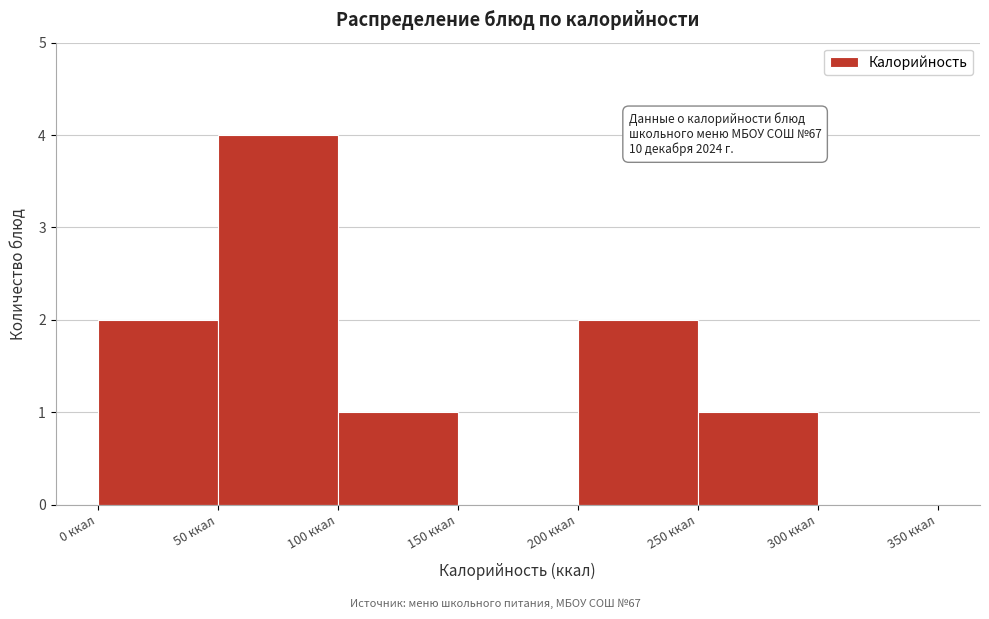

Over which range of the x-axis is the bar tallest?

50 to 100